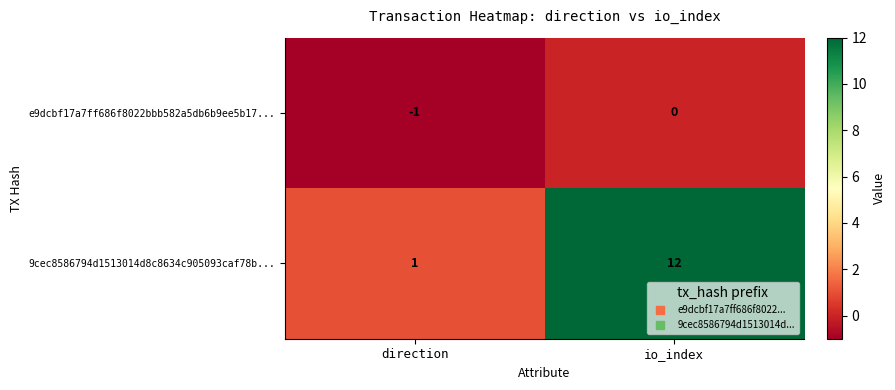

What is the sum of all 9cec8586794d1513014d8c8634c905093caf78b... values?

13